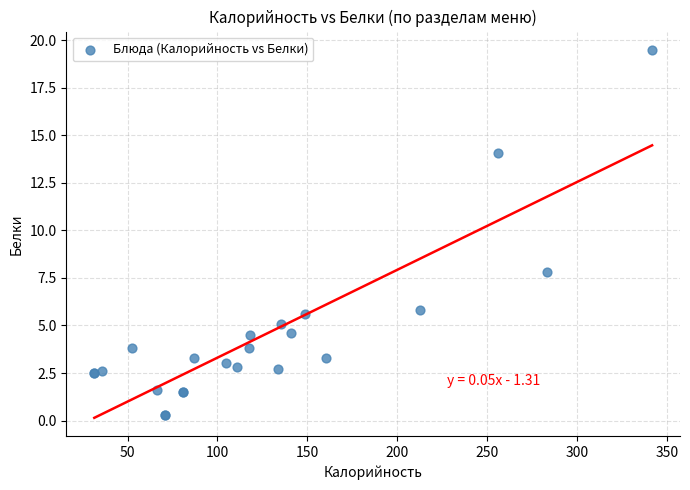

What Y value in the scatter plot is closest to 9?

7.8